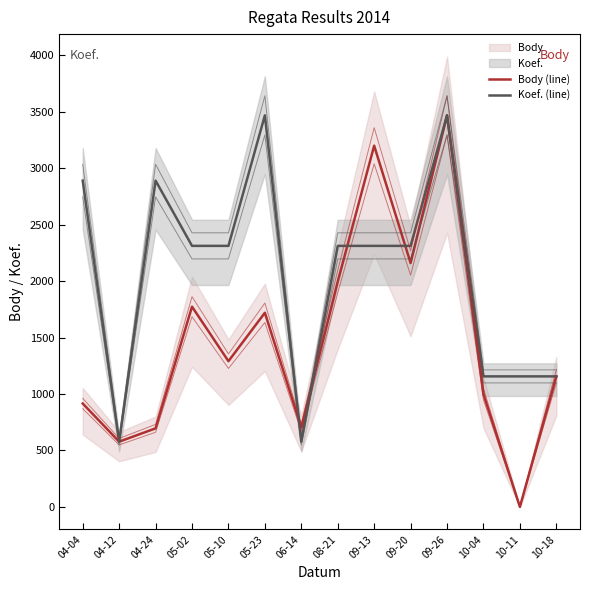

Which category has the highest value in the Body (line) series?

09-26